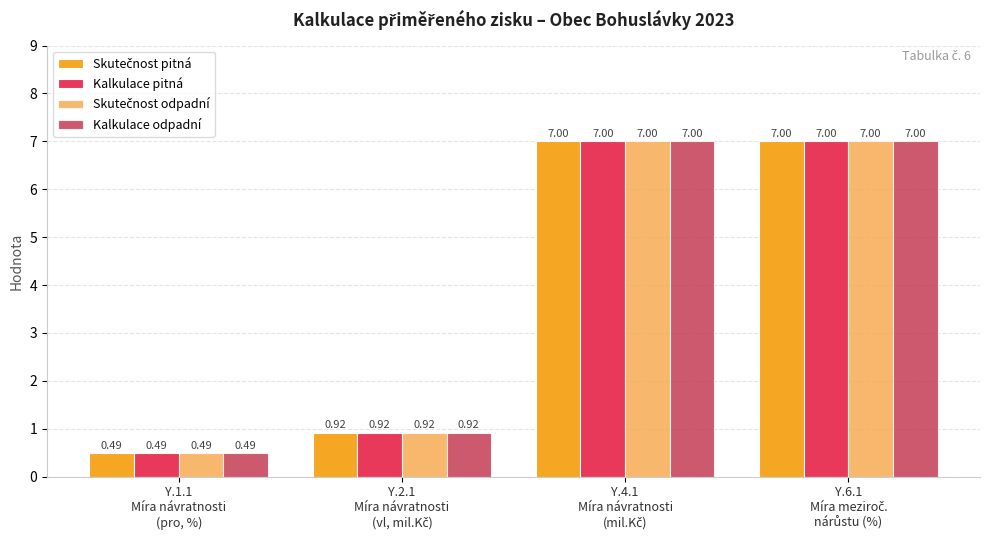

How many bars are there in total?

16